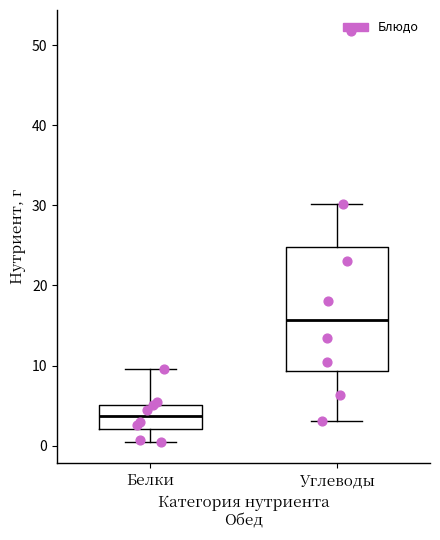

Reading left to right, read every box against the y-axis: the position of its median line, the range the box covers, and the ends of its whiskers. The values are not printed on the chart, so give them approximately, as read against the axis.

Белки: median 4, box 2 to 5, whiskers 0 to 10
Углеводы: median 16, box 9 to 25, whiskers 3 to 30